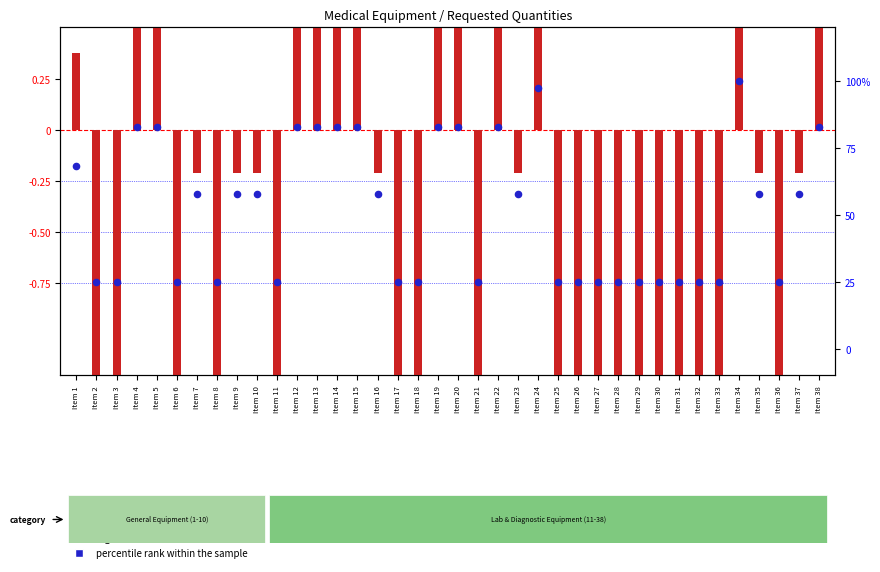

What are all the series names shown in the legend?

log2 ratio, percentile rank within the sample